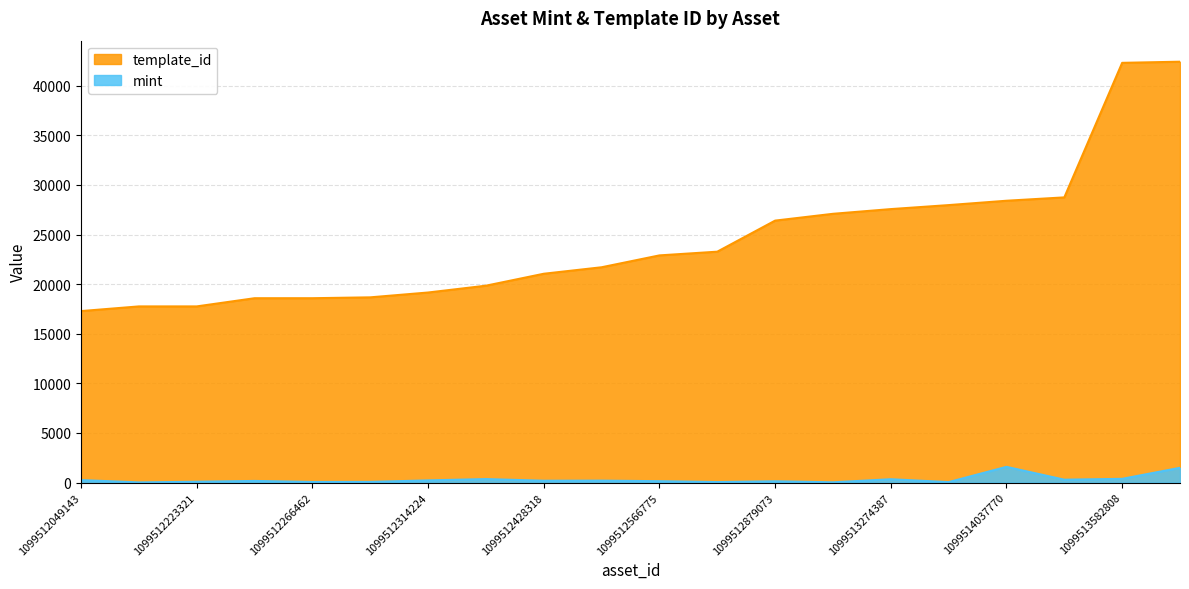

What is the difference between the maximum and minimum values in the mint series?

1569